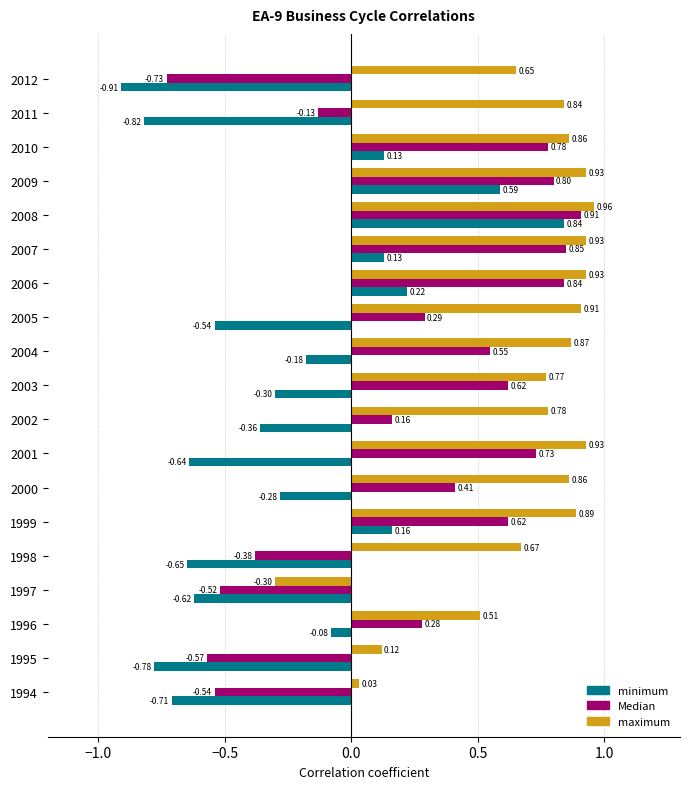

What is the difference between the second highest and second lowest values in the minimum series?

1.4